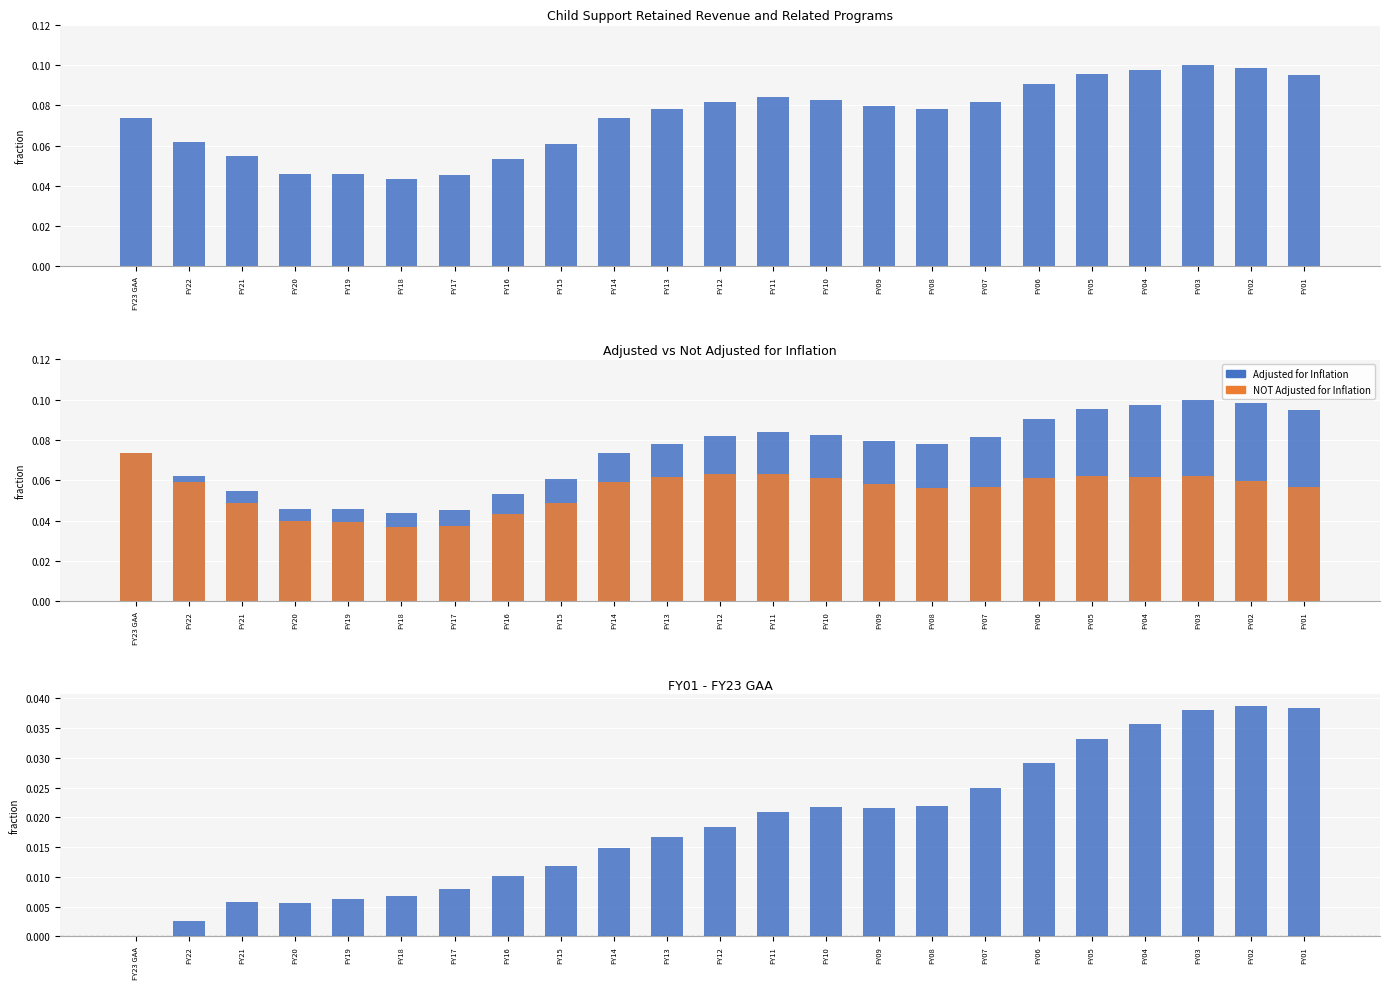

What is the maximum value for NOT Adjusted for Inflation?

0.1